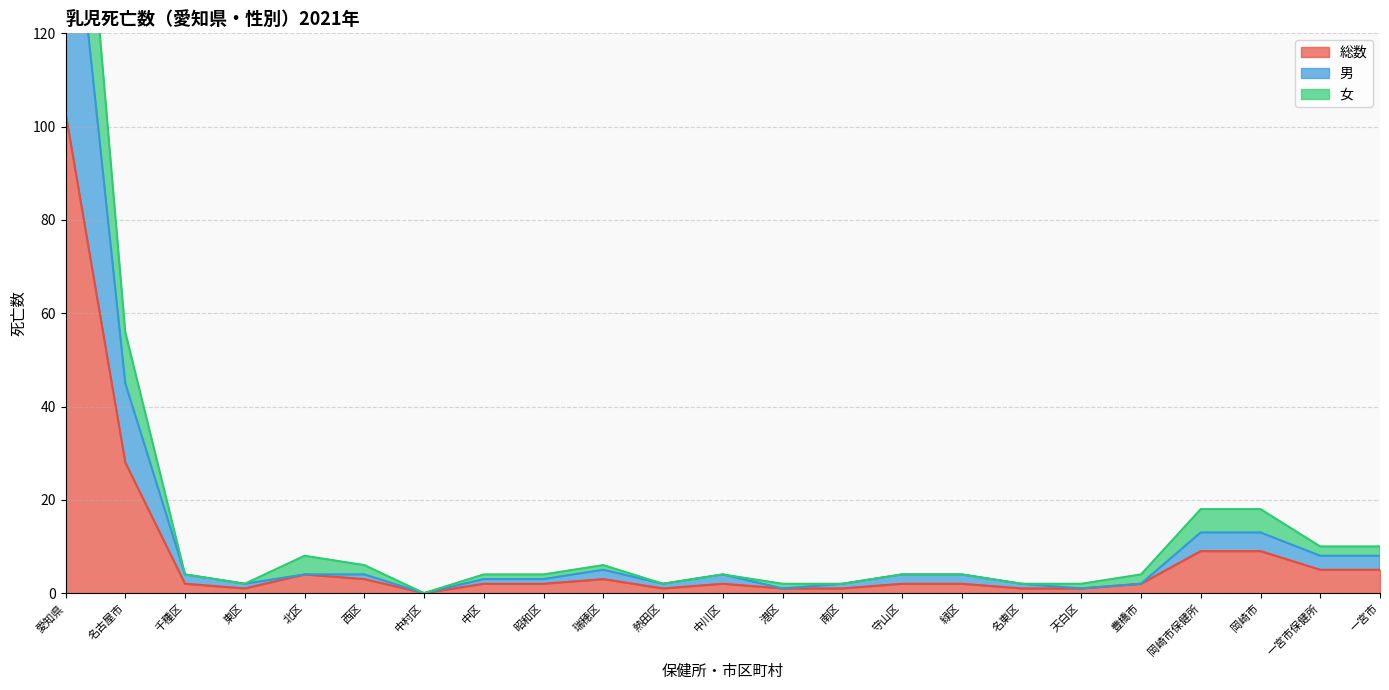

How many categories are shown in the chart?

23